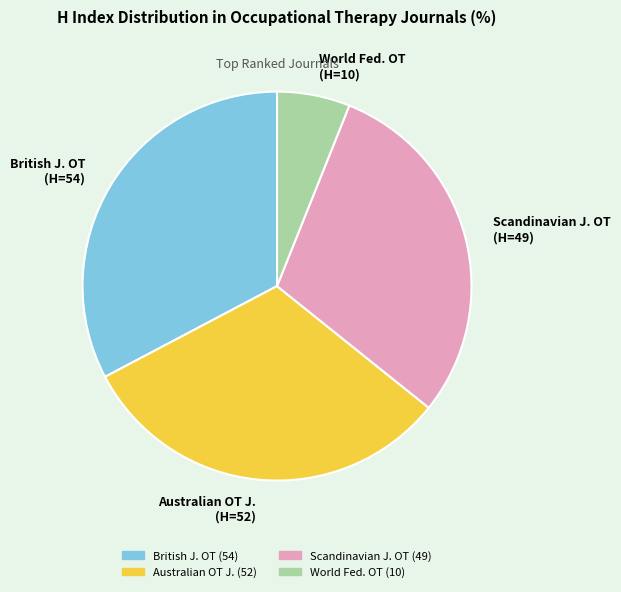

Is there a majority slice in this chart?

No